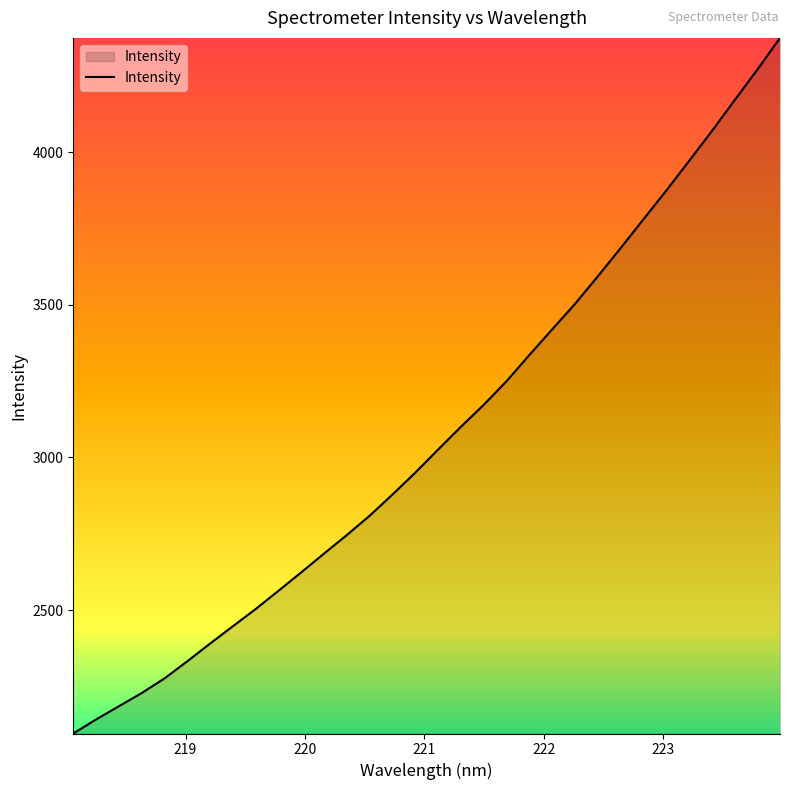

What is the difference between the maximum and minimum values?

2277.6